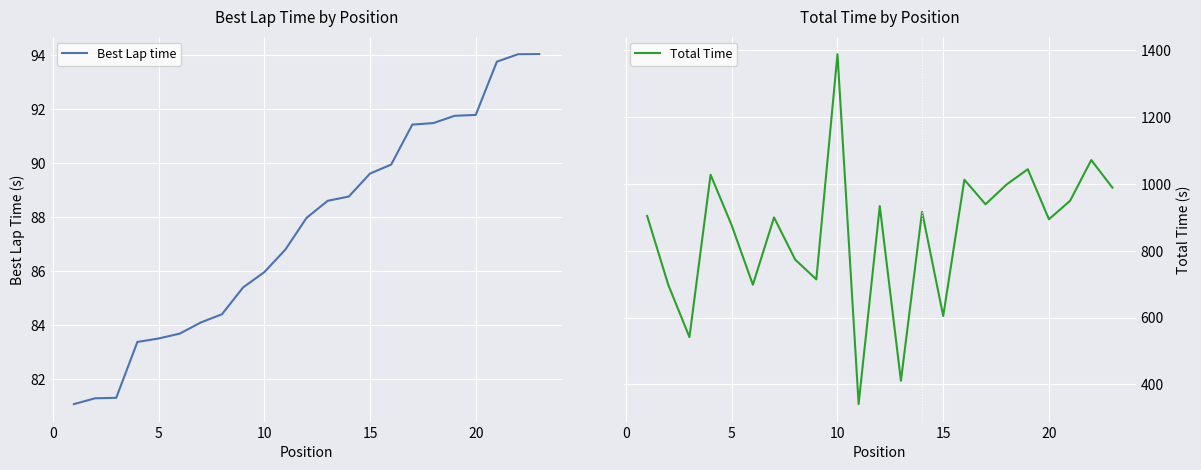

True or false: Total Time and Best Lap time intersect in this chart.

False